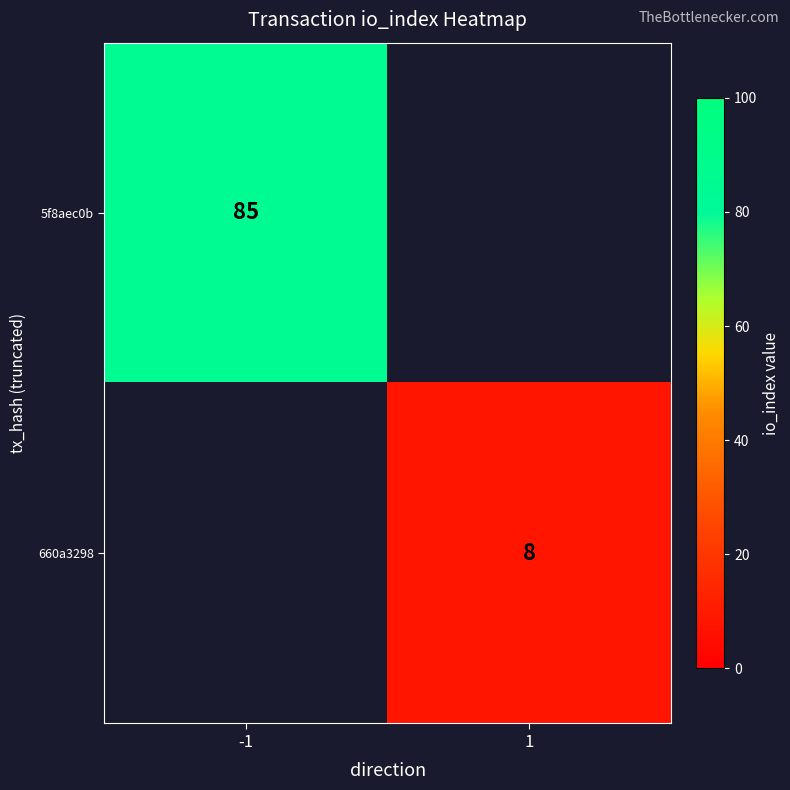

The 5f8aec0b series shows 24 at -1. True or false?

False